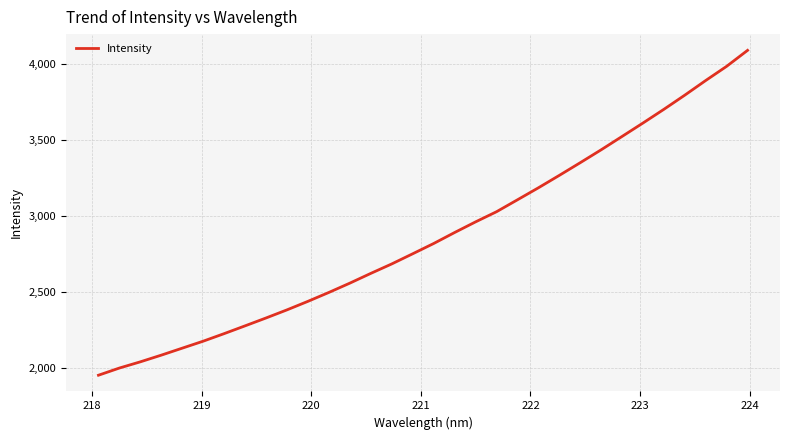

What is the smallest value displayed?

1950.2